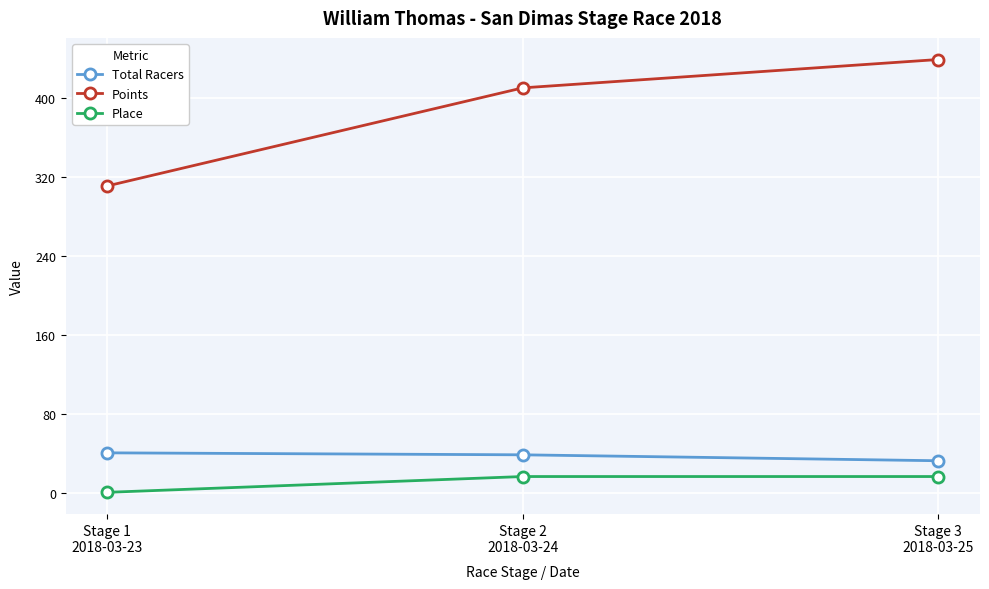

Which series has the largest total across all categories?

Points